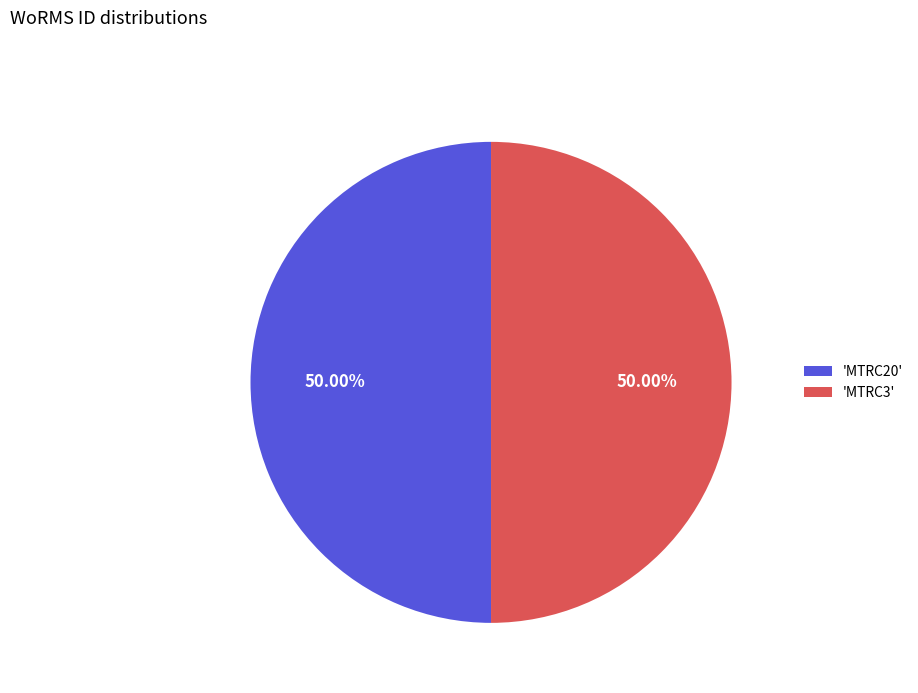

What is the ratio of the value at 'MTRC3' to the value at 'MTRC20'?

1.0